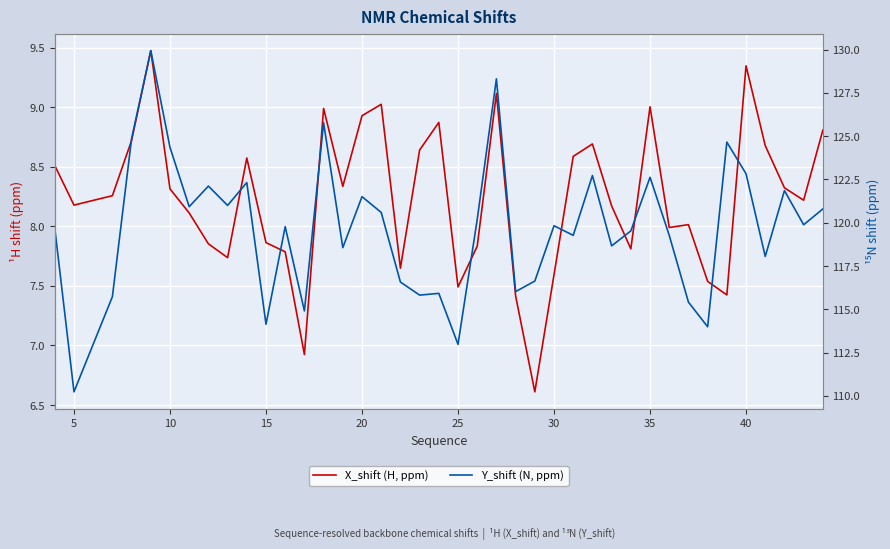

Is it true that X_shift (H, ppm) equals 11.8 at 35?

False